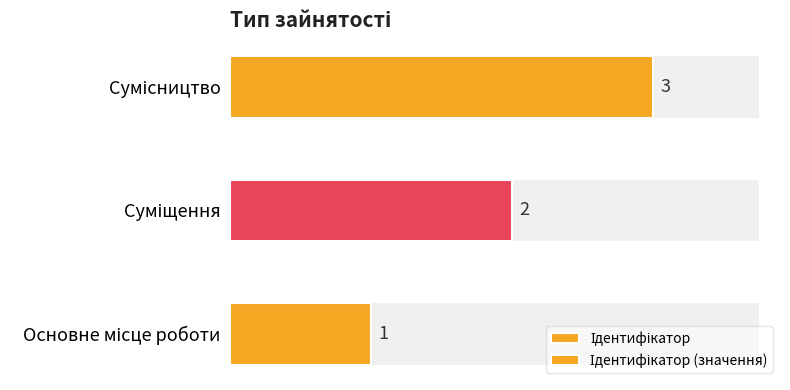

Reading left to right, what are all the values shown in this chart?

Ідентифікатор: 1	2	3
Ідентифікатор (значення): 1	2	3